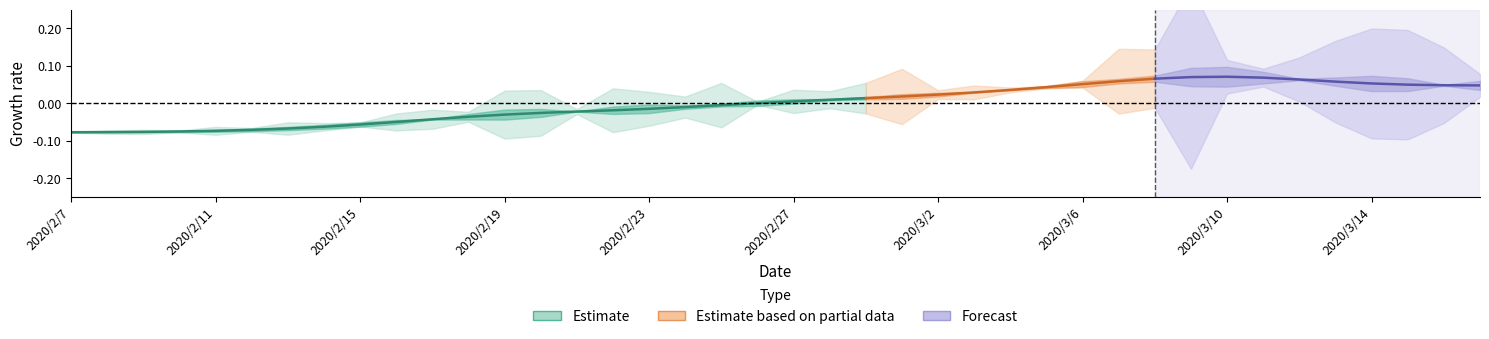

Reading left to right, extract all data points from this chart.

-0.1	-0.1	-0.1	-0.1	-0.1	-0.1	-0.1	-0.1	-0.1	-0.0	-0.0	-0.0	-0.0	-0.0	-0.0	-0.0	-0.0	-0.0	-0.0	0.0	0.0	0.0	0.0